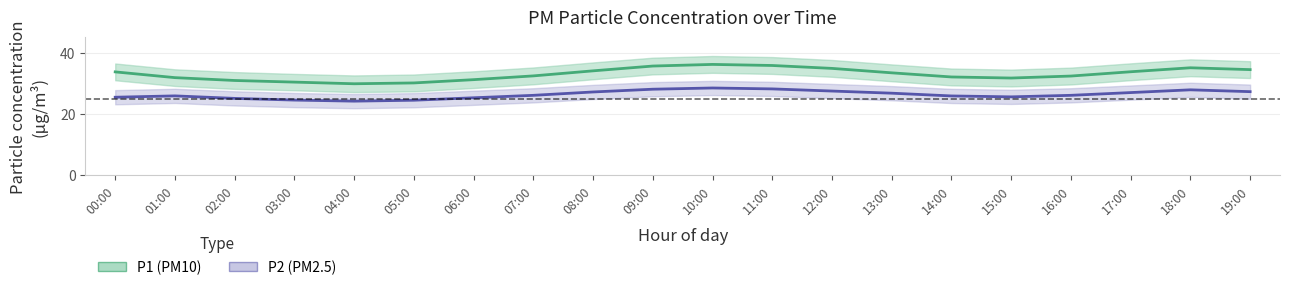

The P1 series shows 15.7 at 11:00. True or false?

False